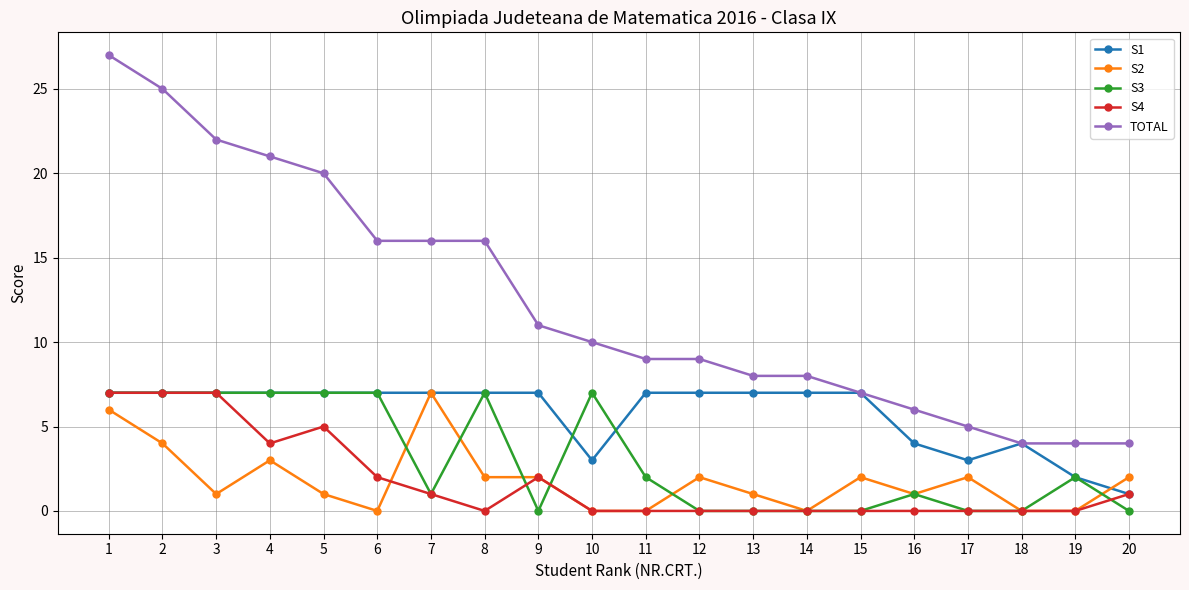

At how many categories does at least one series exceed 15?

8